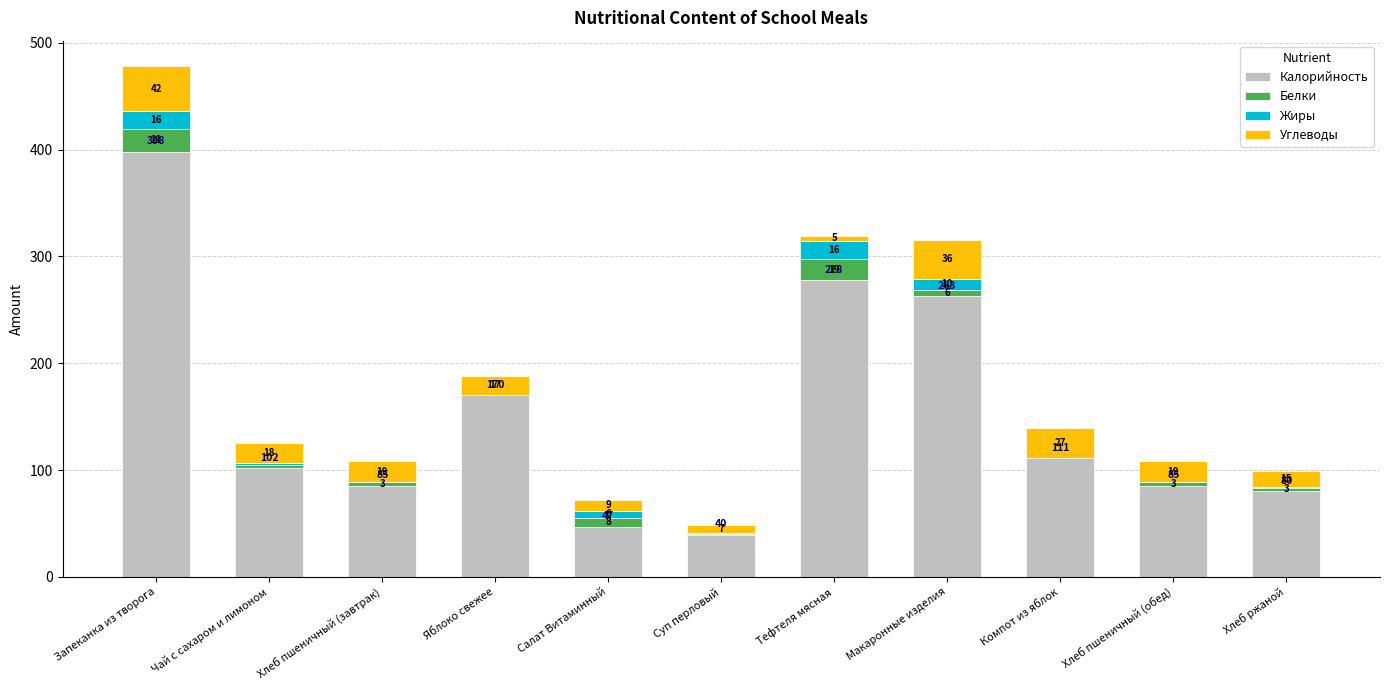

What is the approximate value of Углеводы at Макаронные изделия?

36.7